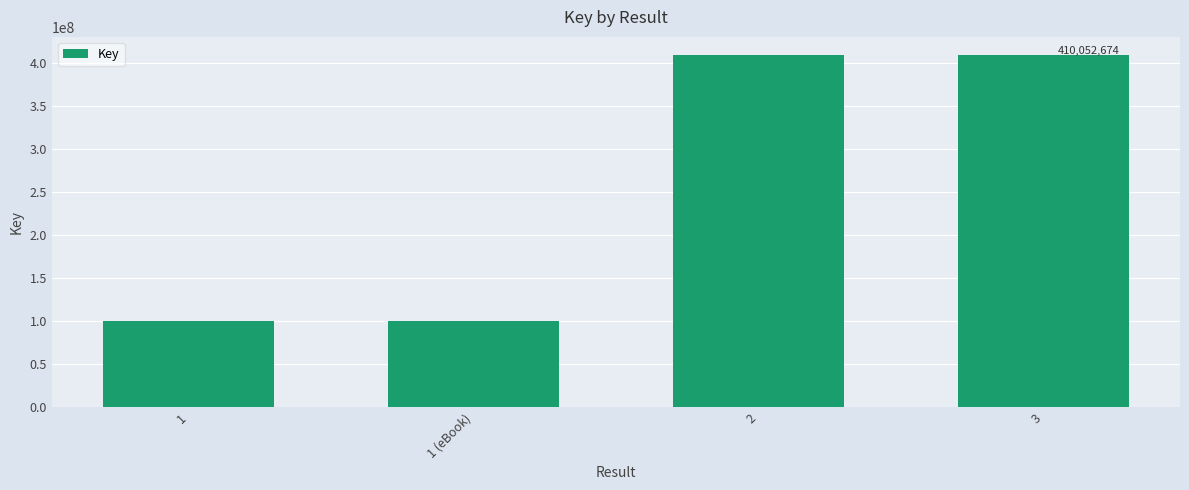

What is the approximate value at 2?

410052701